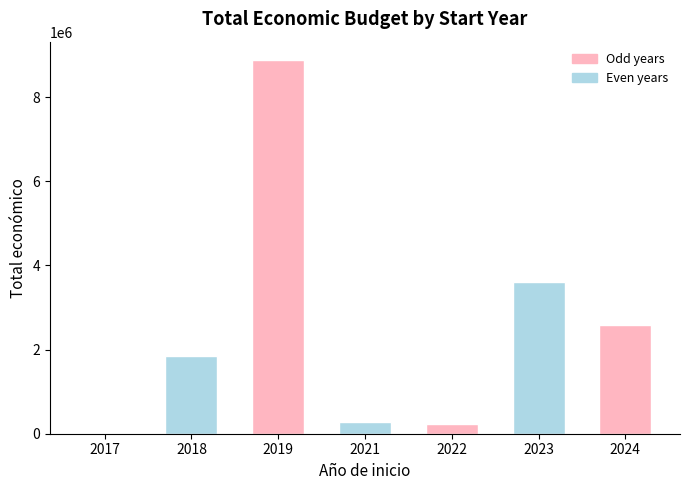

Is it true that the value at 2019 is 15222792?

False